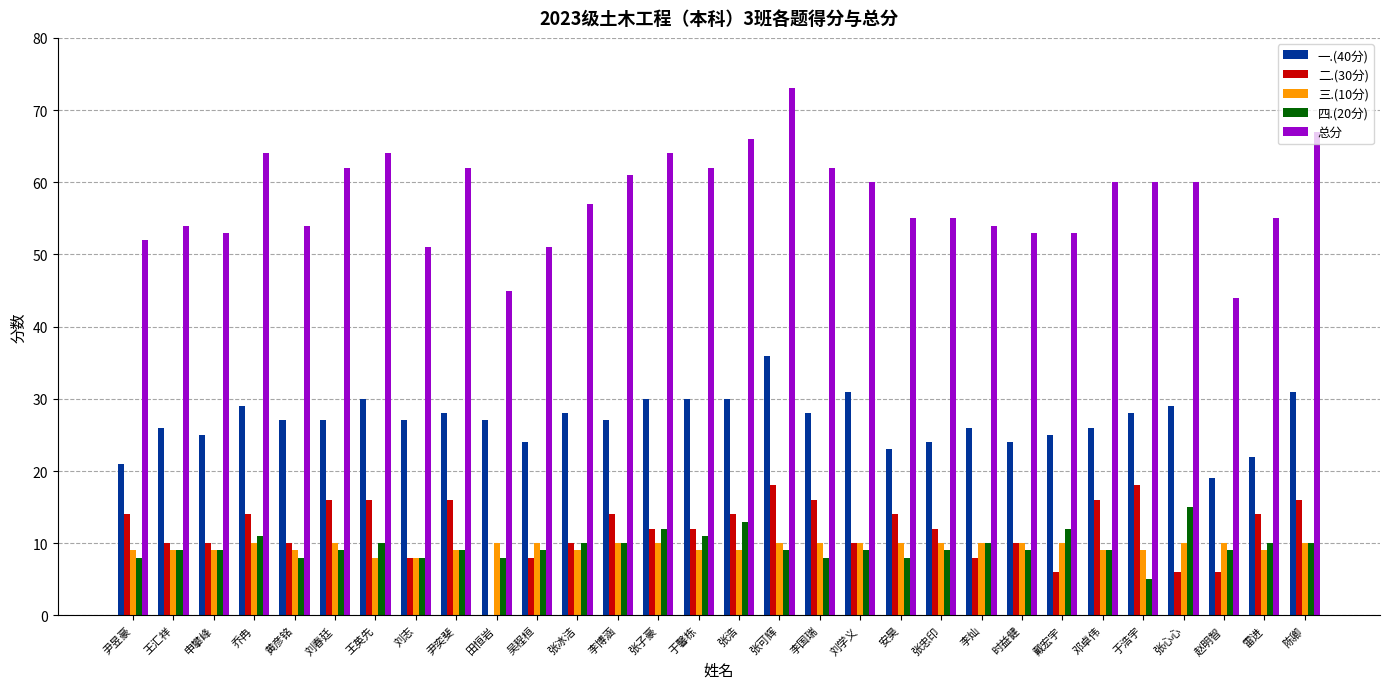

True or false: 一.(40分) has a value of 28 at 张冰洁.

True